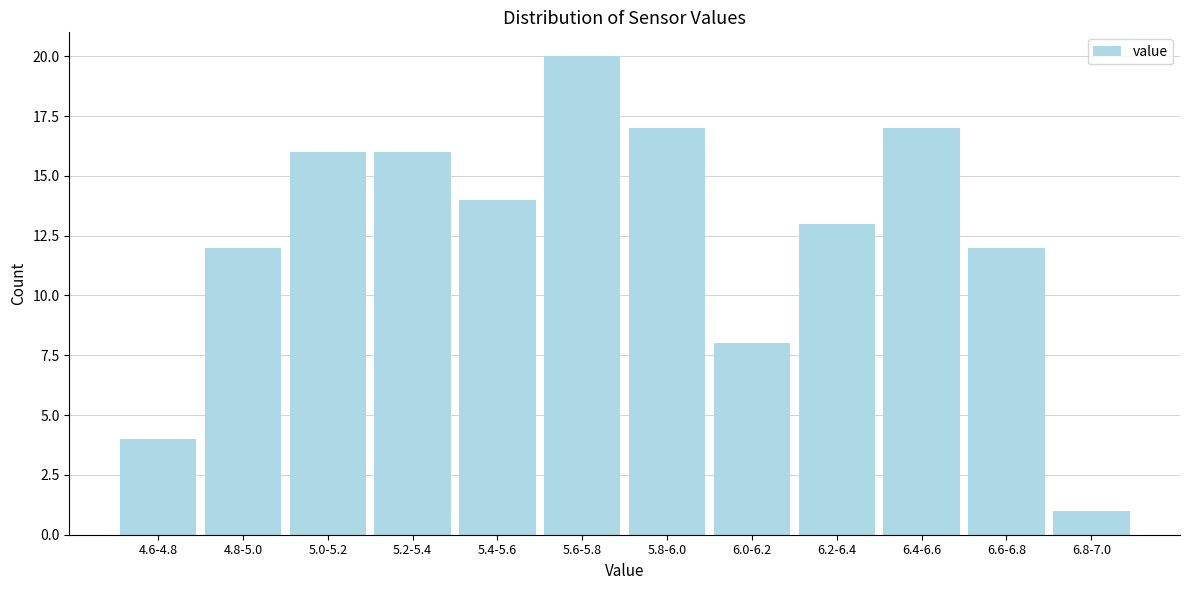

Reading left to right, extract all data points from this chart.

4.6-4.8=4	4.8-5.0=12	5.0-5.2=16	5.2-5.4=16	5.4-5.6=14	5.6-5.8=20	5.8-6.0=17	6.0-6.2=8	6.2-6.4=13	6.4-6.6=17	6.6-6.8=12	6.8-7.0=1